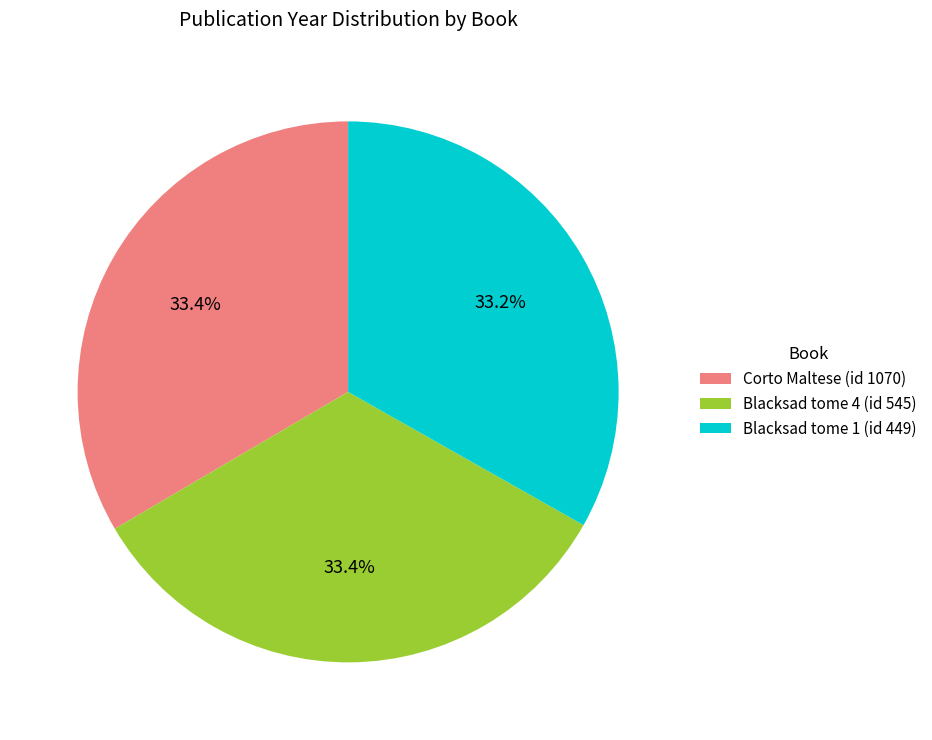

Approximately how many times larger is the value at Blacksad tome 4 (id 545) compared to Blacksad tome 1 (id 449)?

1.0